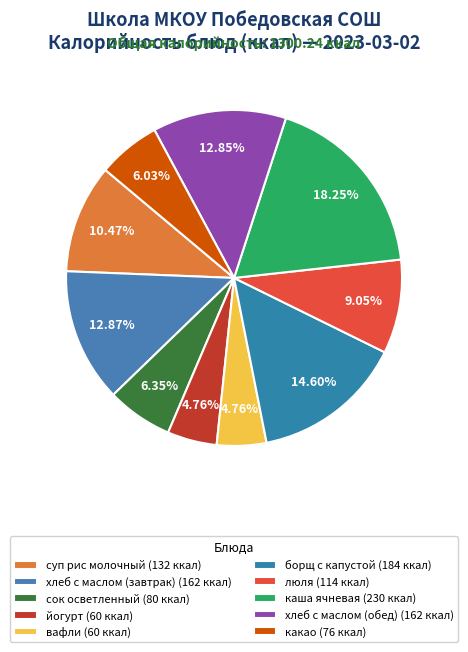

What is the largest slice in the pie chart?

каша ячневая